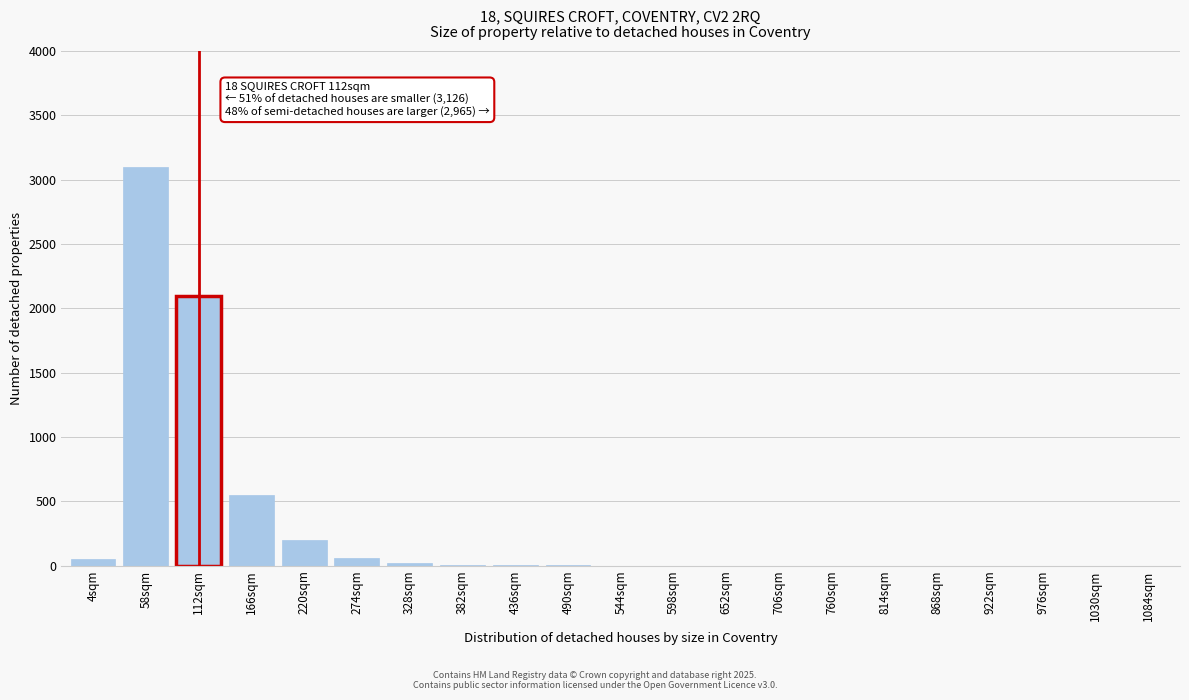

At which label is the value closest to 1550?

112sqm